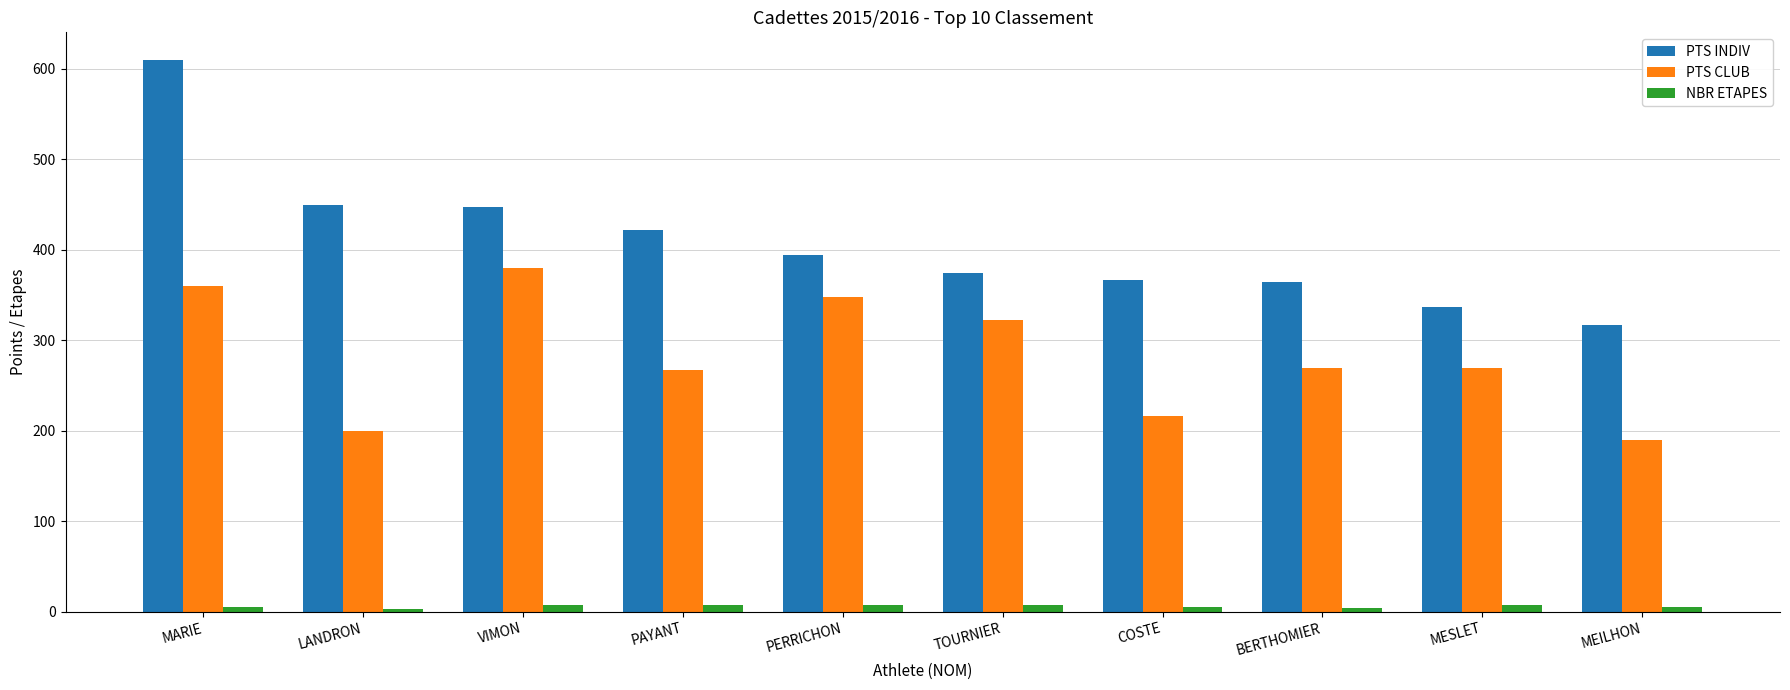

The PTS CLUB series shows 450.7 at MESLET. True or false?

False